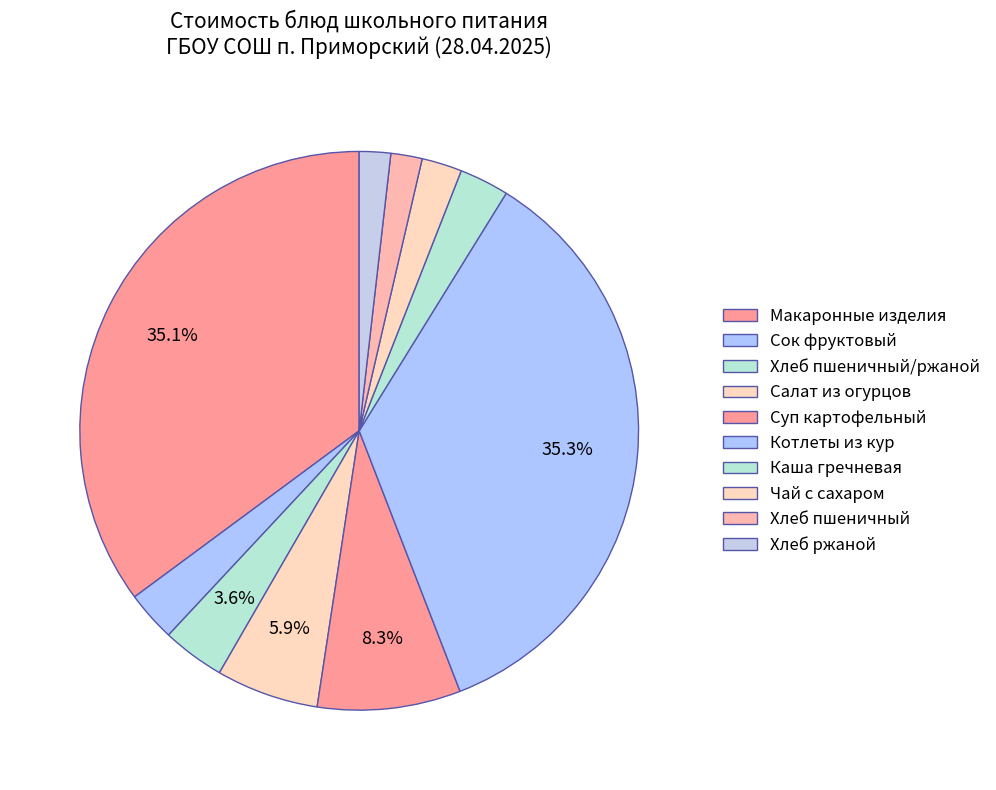

Rank the categories by value from lowest to highest.

Хлеб пшеничный, Хлеб ржаной, Чай с сахаром, Каша гречневая, Сок фруктовый, Хлеб пшеничный/ржаной, Салат из огурцов, Суп картофельный, Макаронные изделия, Котлеты из кур